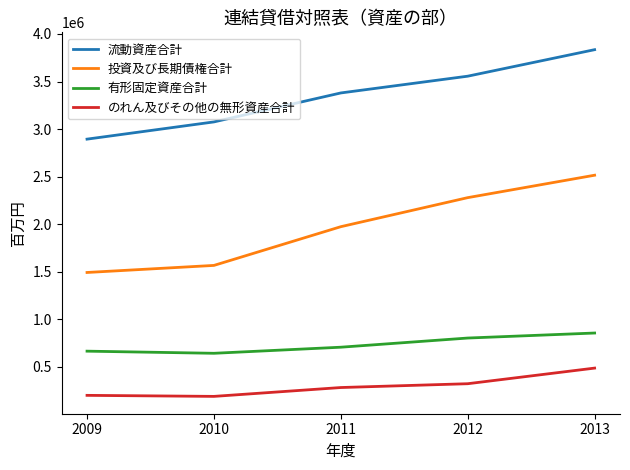

What is the difference between the 投資及び長期債権合計 values at 2013 and 2011?

540970